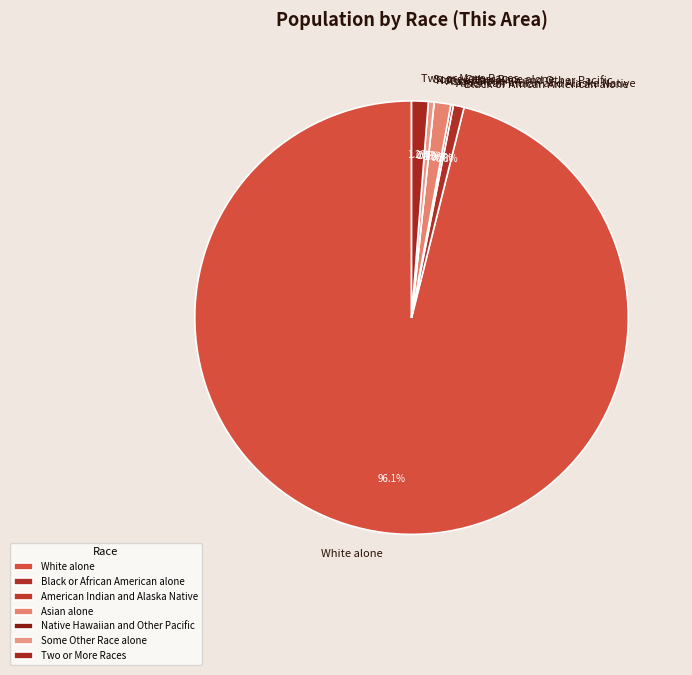

Which category accounts for the majority?

White alone